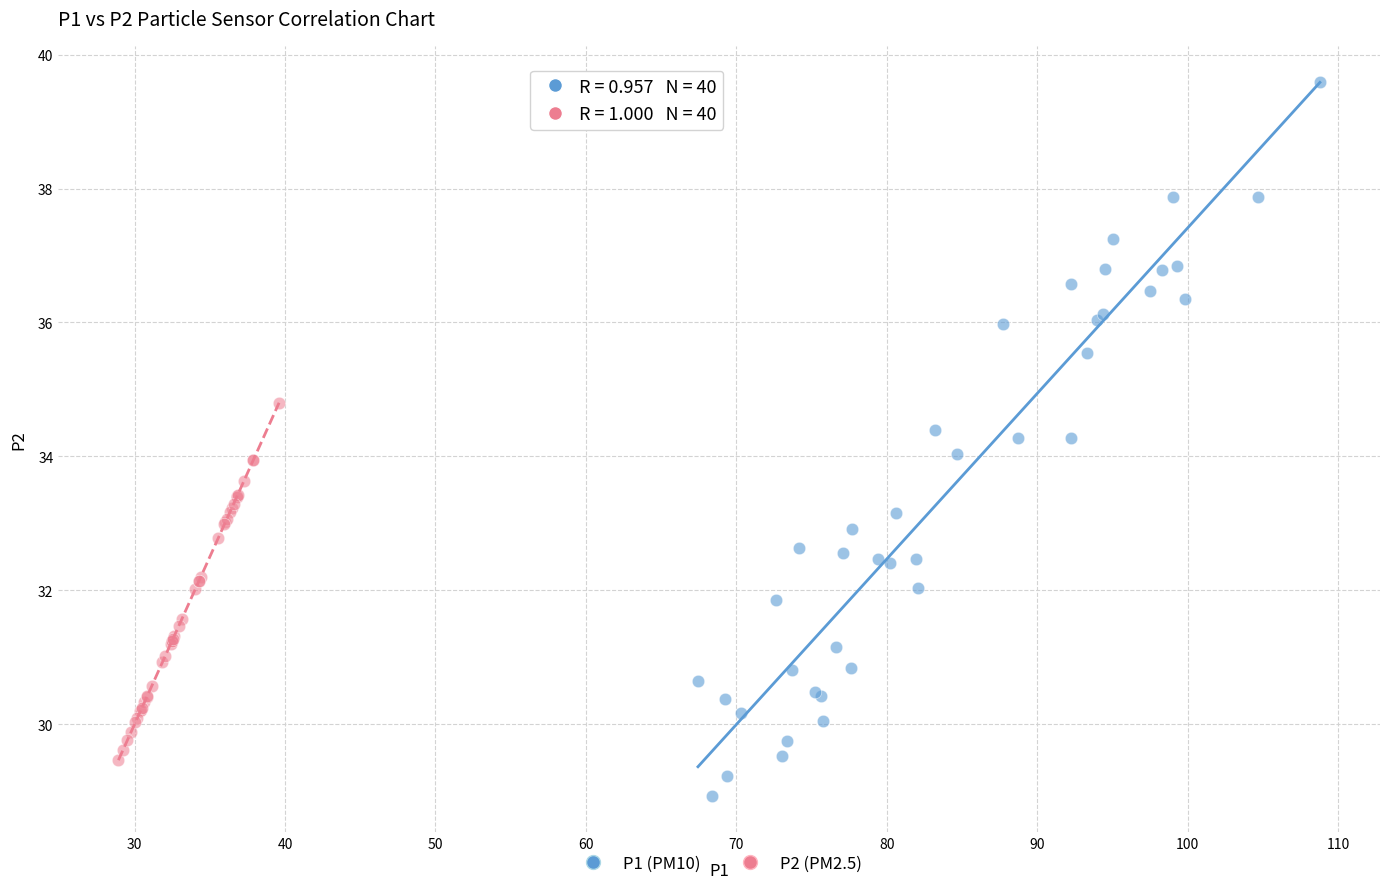

Which series contains the lowest Y value?

P1 (PM10)